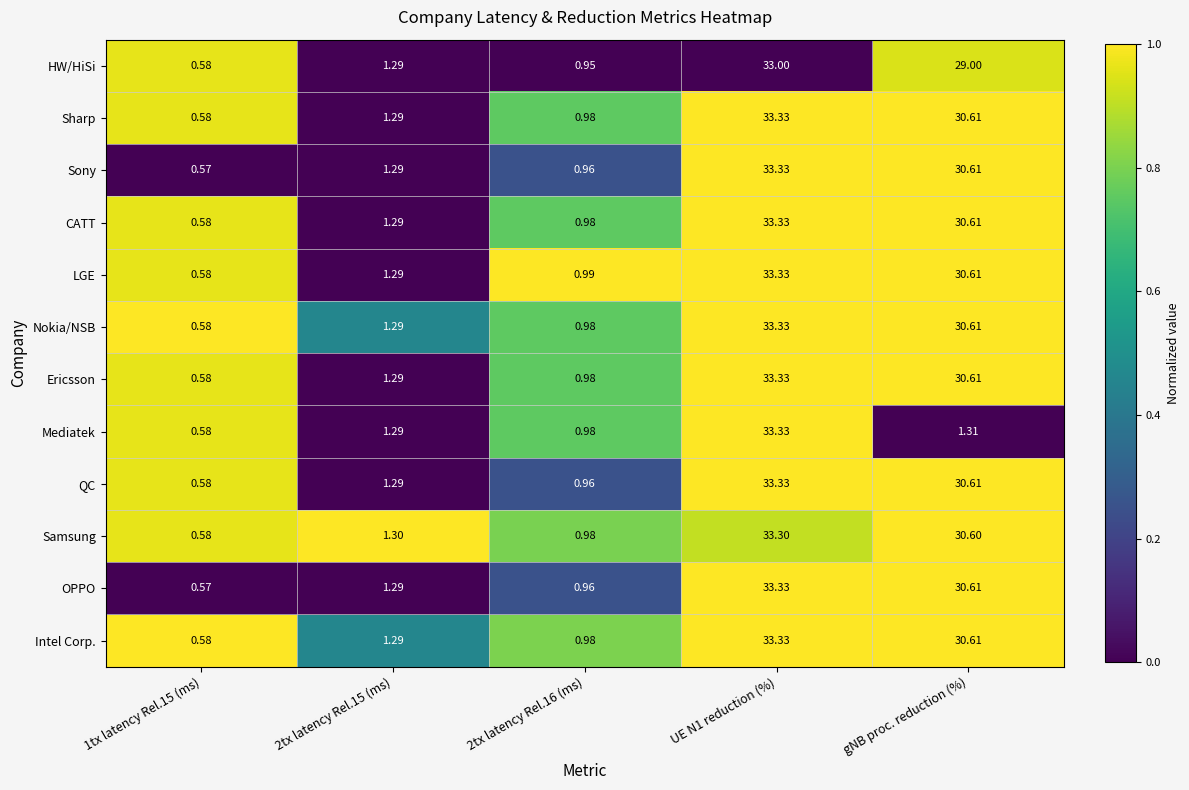

What is the total value across all series at UE N1 reduction (%)?

399.6